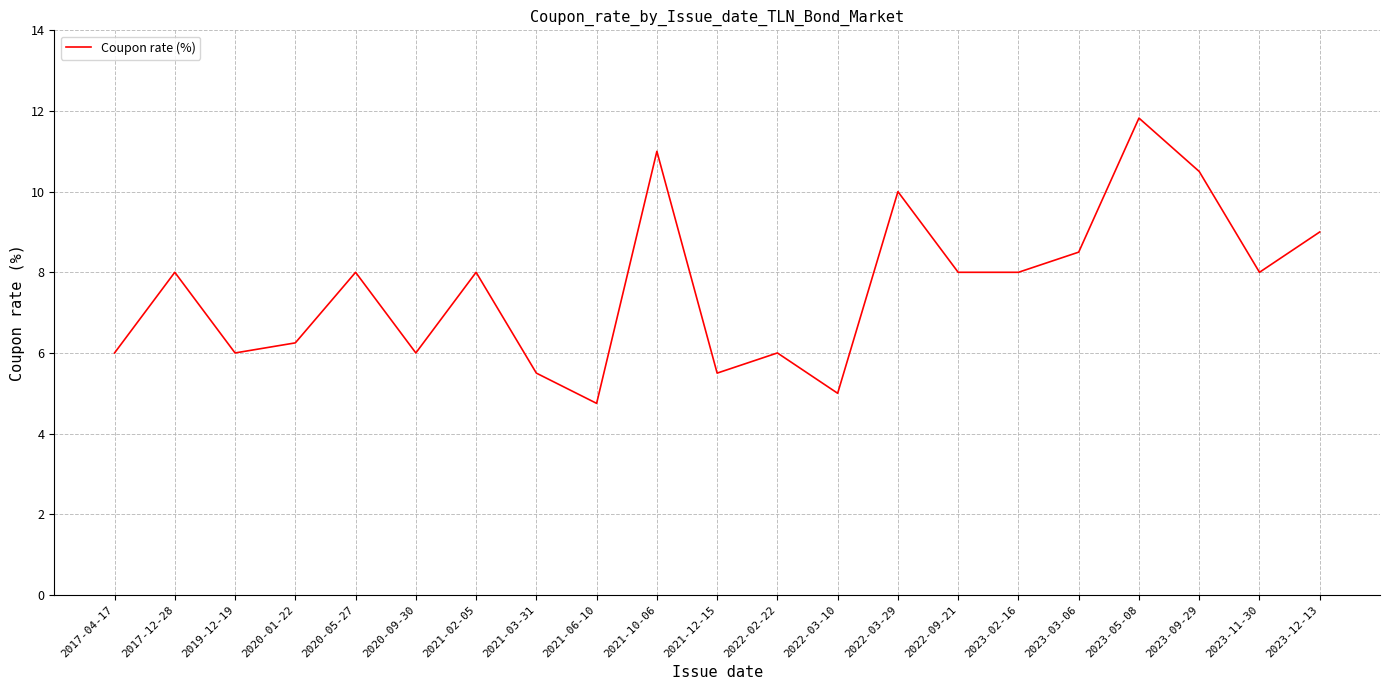

The chart shows a value of 11.0 at 2021-10-06. True or false?

True